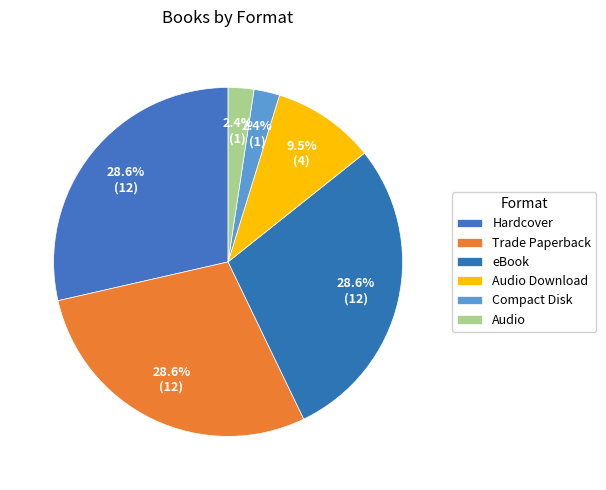

Count the number of slices in the pie.

6